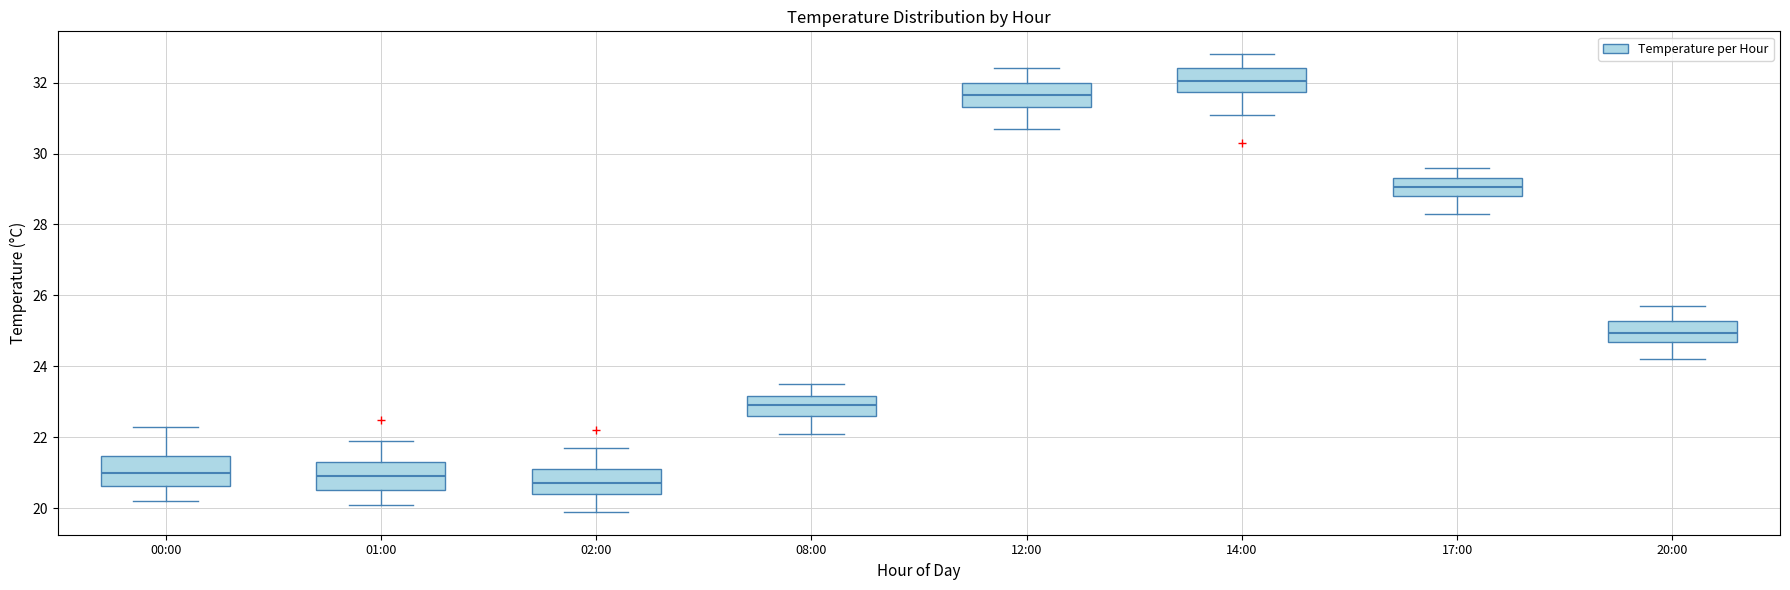

Reading left to right, read every box against the y-axis: the position of its median line, the range the box covers, and the ends of its whiskers. The values are not printed on the chart, so give them approximately, as read against the axis.

00:00: median 21.0, box 20.6 to 21.4, whiskers 20.2 to 22.4
01:00: median 21.0, box 20.6 to 21.4, whiskers 20.2 to 22.0
02:00: median 20.8, box 20.4 to 21.2, whiskers 20.0 to 21.8
08:00: median 23.0, box 22.6 to 23.2, whiskers 22.2 to 23.6
12:00: median 31.6, box 31.4 to 32.0, whiskers 30.8 to 32.4
14:00: median 32.0, box 31.8 to 32.4, whiskers 31.2 to 32.8
17:00: median 29.0, box 28.8 to 29.4, whiskers 28.4 to 29.6
20:00: median 25.0, box 24.8 to 25.2, whiskers 24.2 to 25.8